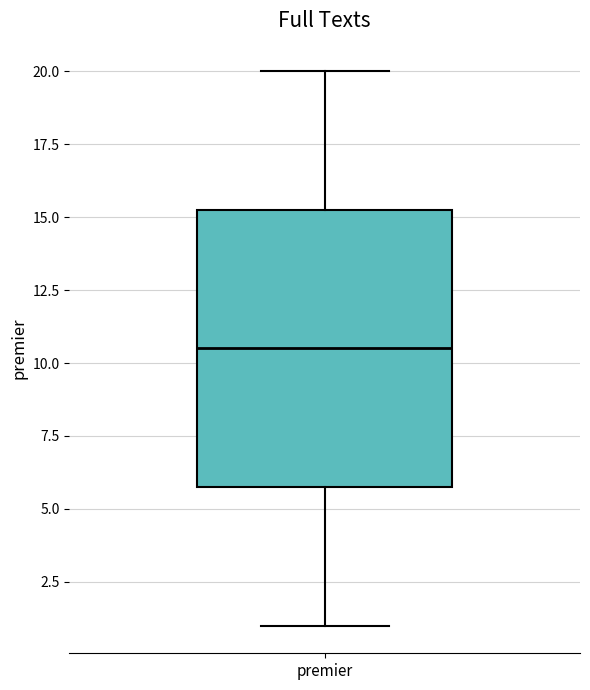

Transcribe this box plot: give where the median line is, the range the box spans, and where the two whiskers end, as read against the y-axis. The values are not printed on the chart, so give them approximately, as read against the axis.

median 10.5, box 6.0 to 15.5, whiskers 1.0 to 20.0